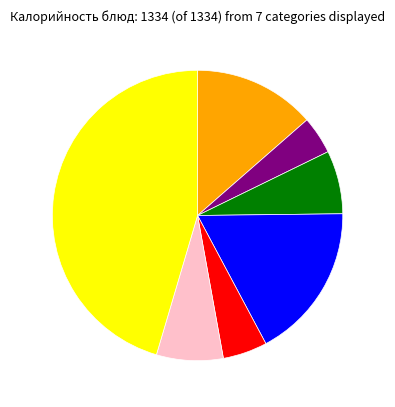

Does any single category account for the majority?

No